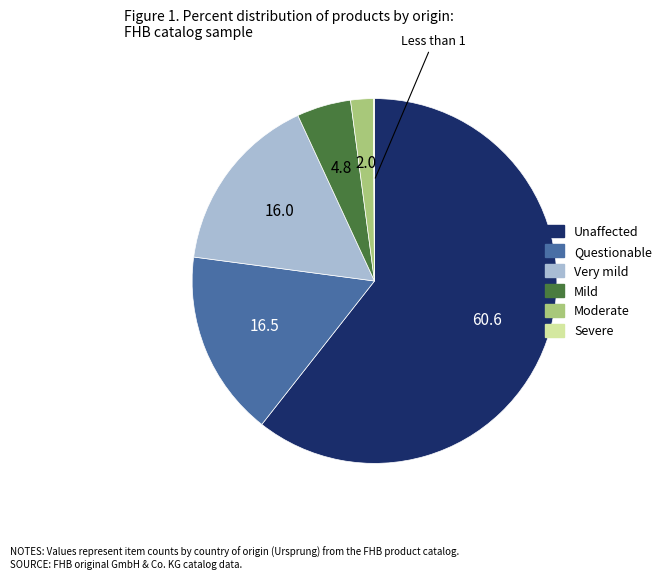

Does any single category account for the majority?

Yes